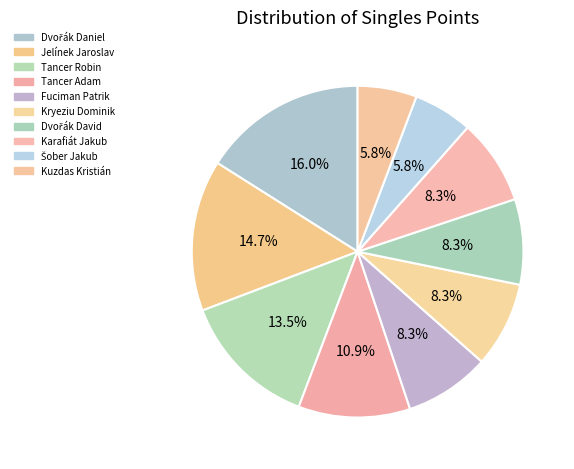

To the nearest percent, what is the combined percentage of Šober Jakub and Dvořák David?

14%